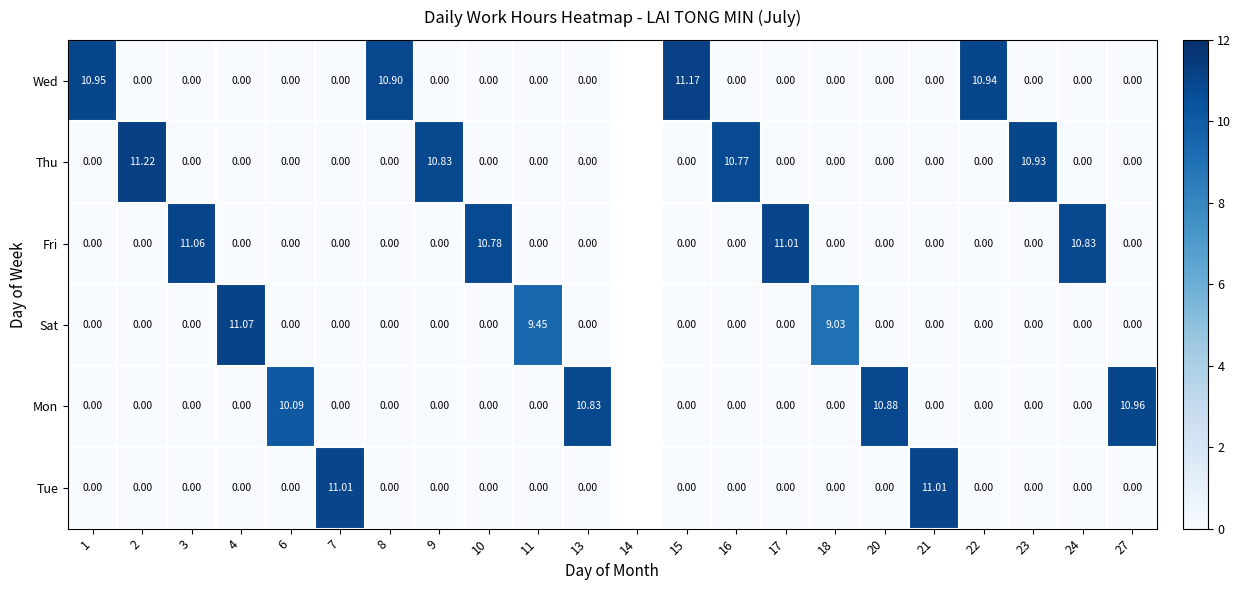

Is the value of Tue at 9 greater than the value of Thu at 16?

No